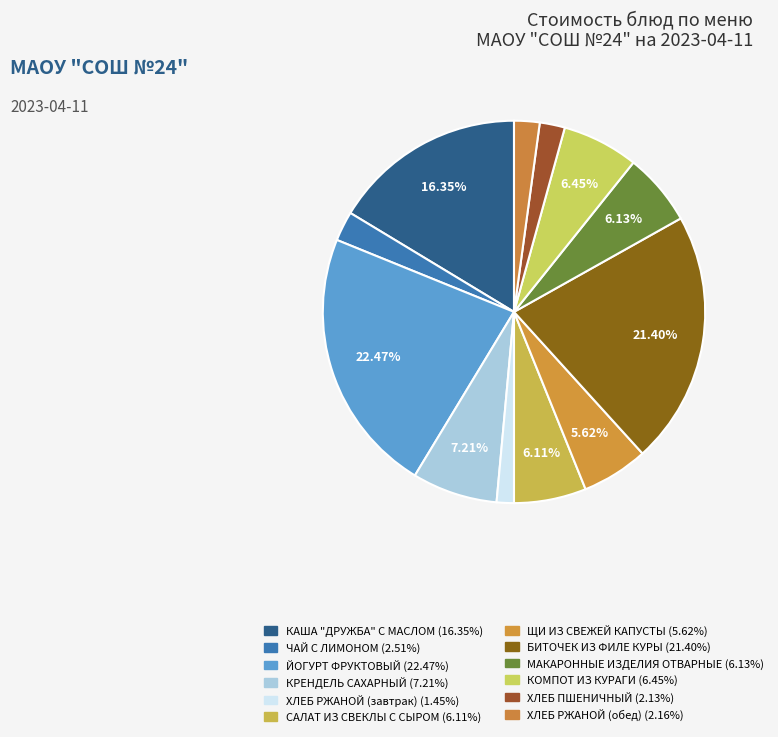

What is the largest slice in the pie chart?

ЙОГУРТ ФРУКТОВЫЙ